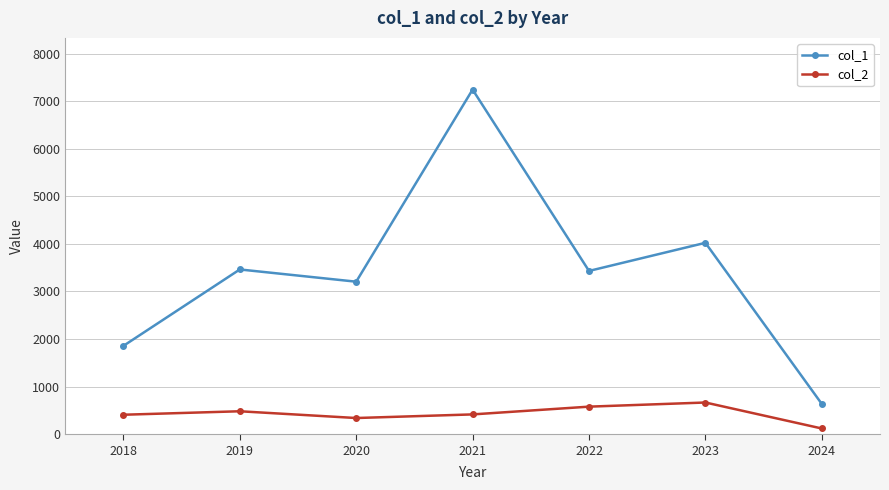

Which category has the lowest value in the col_2 series?

2024